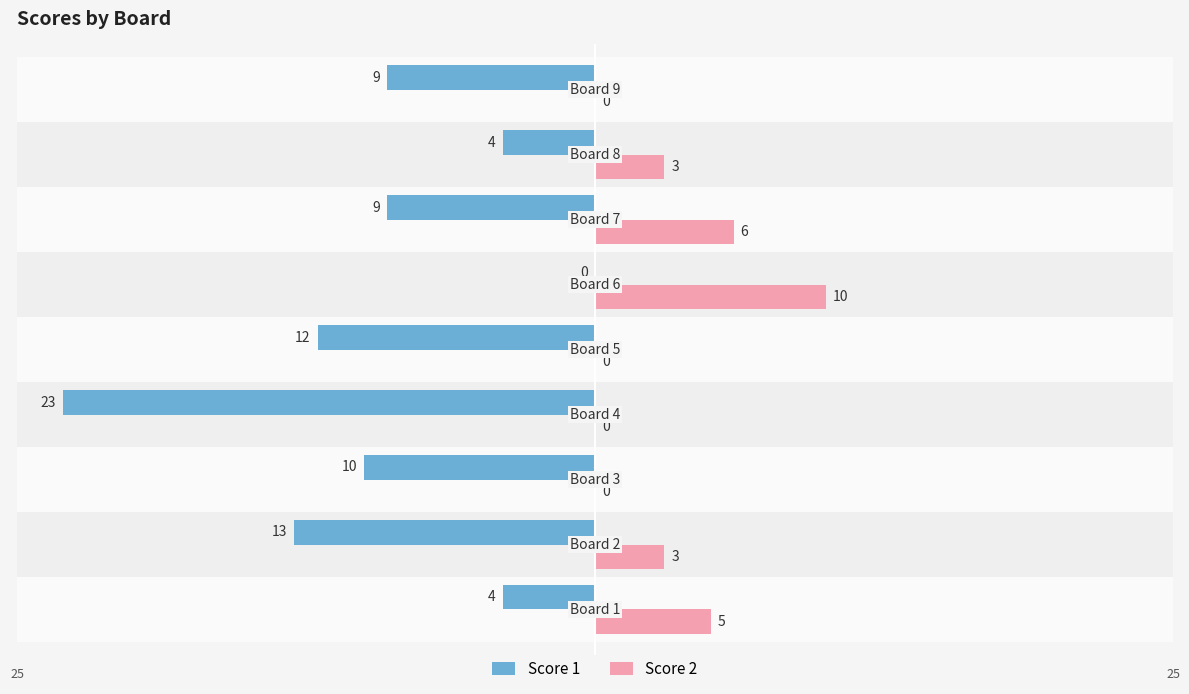

What is the greatest value displayed?

10